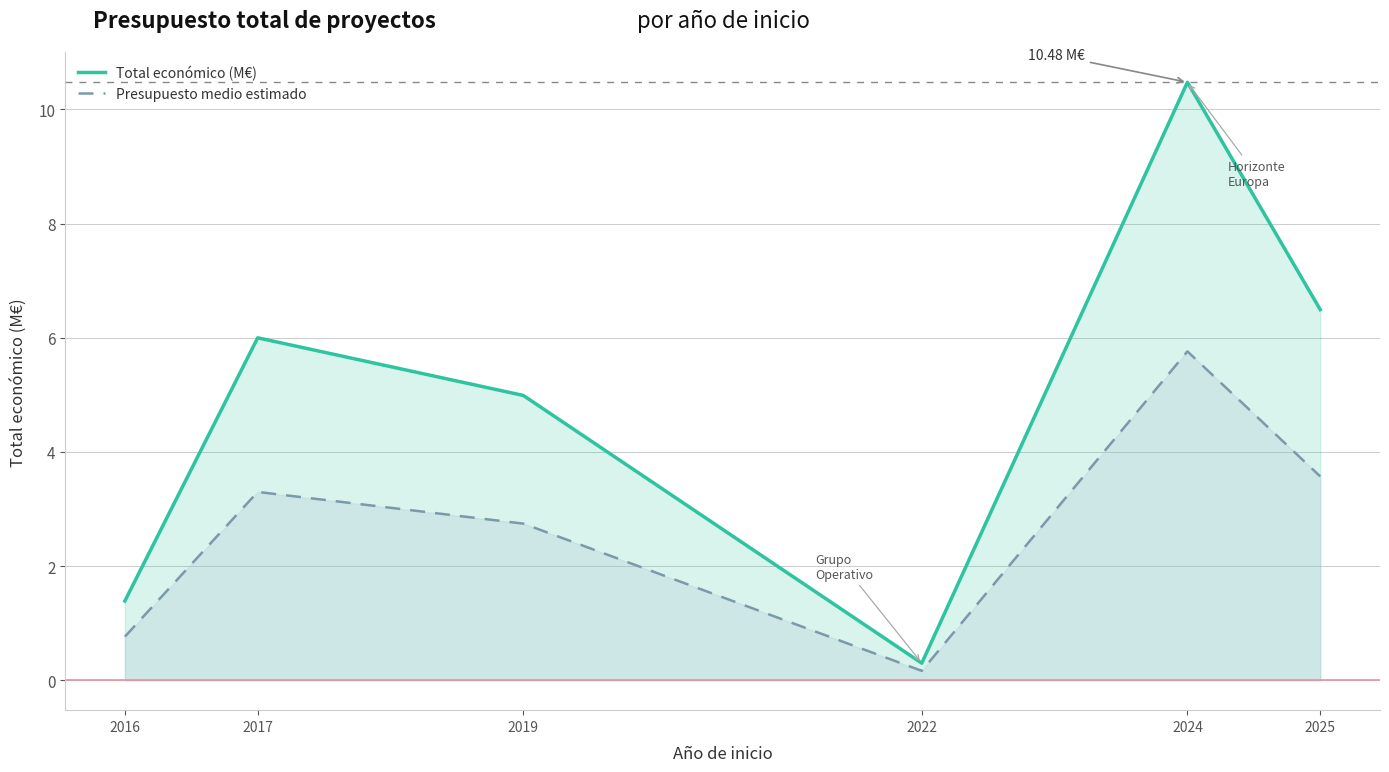

True or false: Total económico (M€) and Presupuesto medio estimado intersect in this chart.

False